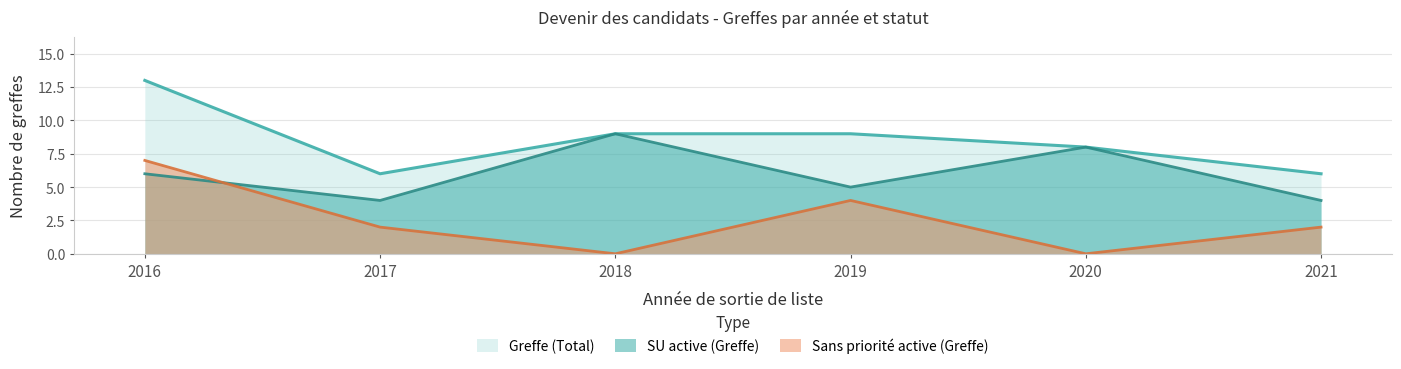

Is the value of Sans priorité active (Greffe) at 2019 greater than the value of SU active (Greffe) at 2018?

No